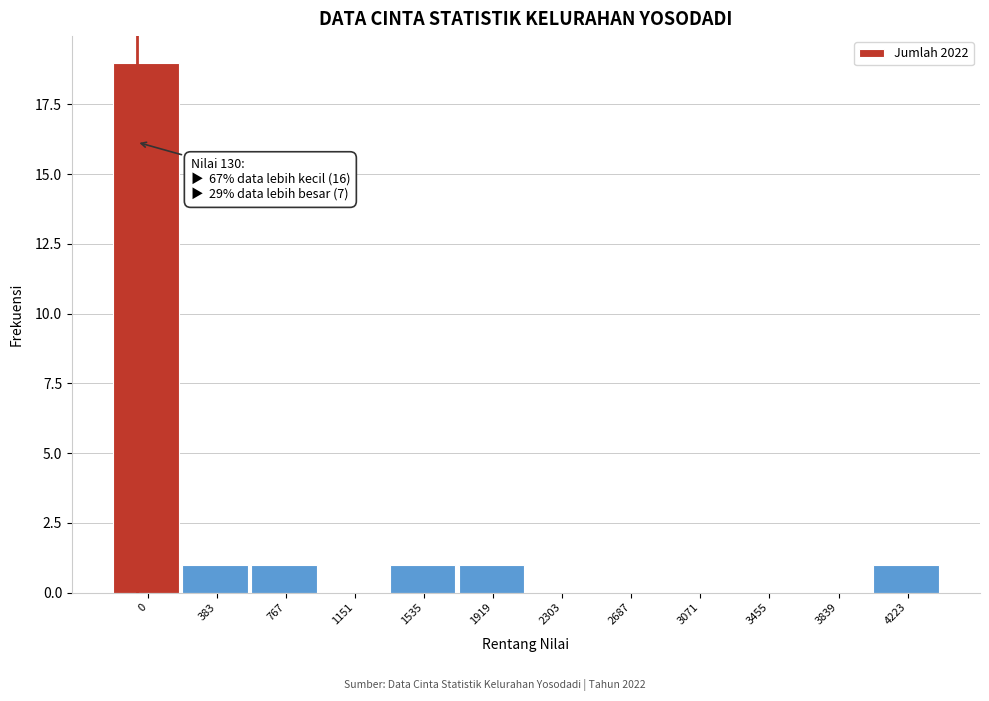

Reading left to right, what are all the values shown in this chart?

0=19	383=1	767=1	1151=0	1535=1	1919=1	2303=0	2687=0	3071=0	3455=0	3839=0	4223=1